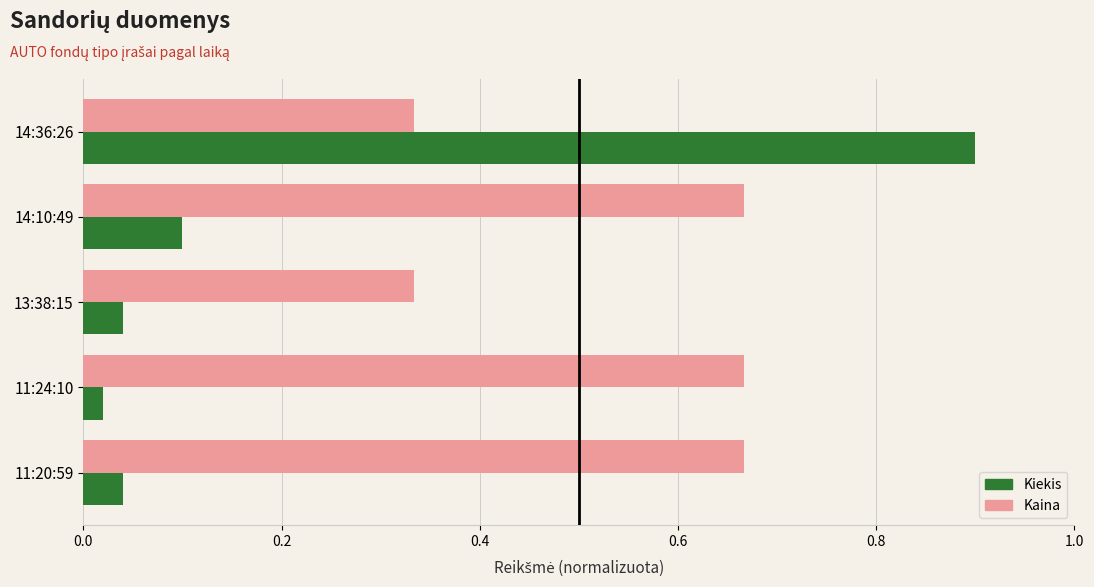

What is the difference between the maximum and minimum values in the Kiekis series?

0.9